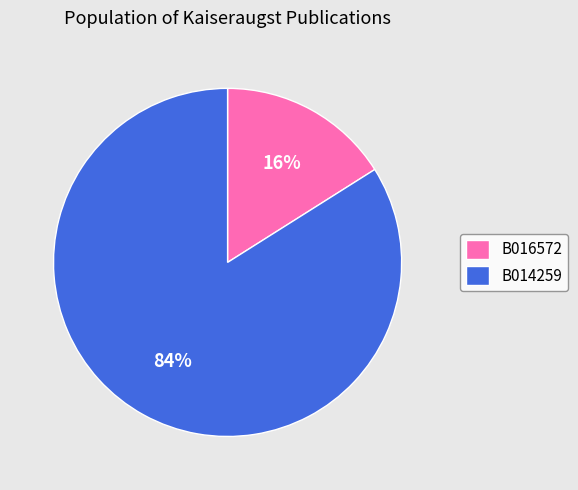

To the nearest percent, what is the combined percentage of B016572 and B014259?

100%